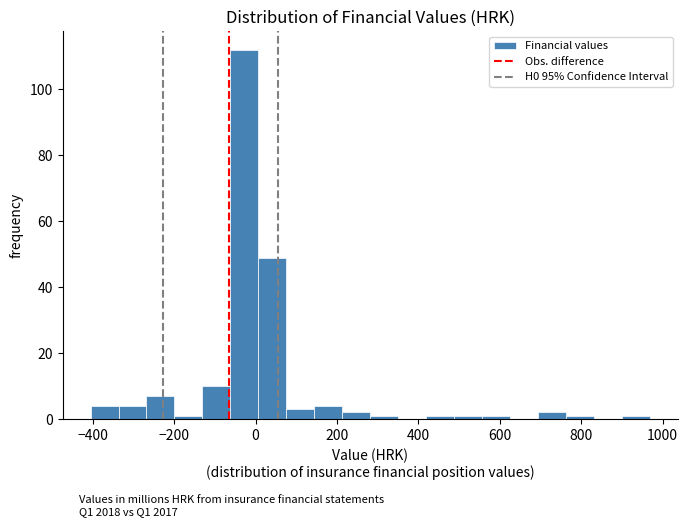

Read against the x-axis, roughly where is the centre of the tallest bar?

-20